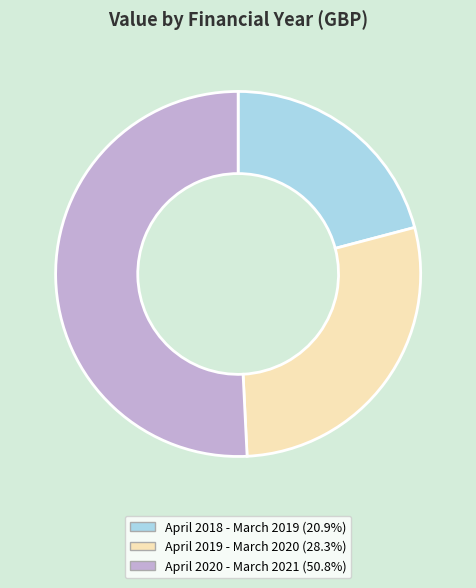

The April 2020 - March 2021 slice represents 62% of the pie. True or false?

False